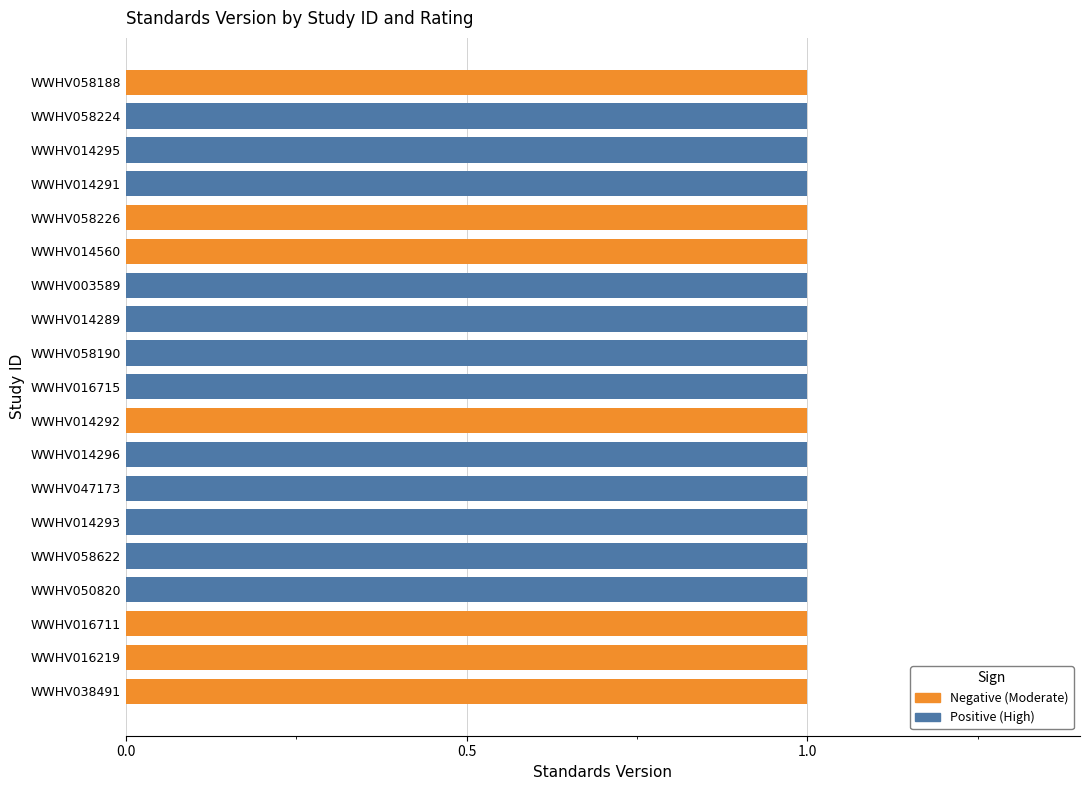

Reading left to right, what are all the values shown in this chart?

High: WWHV038491=0	WWHV016219=0	WWHV016711=0	WWHV050820=1	WWHV058622=1	WWHV014293=1	WWHV047173=1	WWHV014296=1	WWHV014292=0	WWHV016715=1	WWHV058190=1	WWHV014289=1	WWHV003589=1	WWHV014560=0	WWHV058226=0	WWHV014291=1	WWHV014295=1	WWHV058224=1	WWHV058188=0
Moderate: WWHV038491=1	WWHV016219=1	WWHV016711=1	WWHV050820=0	WWHV058622=0	WWHV014293=0	WWHV047173=0	WWHV014296=0	WWHV014292=1	WWHV016715=0	WWHV058190=0	WWHV014289=0	WWHV003589=0	WWHV014560=1	WWHV058226=1	WWHV014291=0	WWHV014295=0	WWHV058224=0	WWHV058188=1